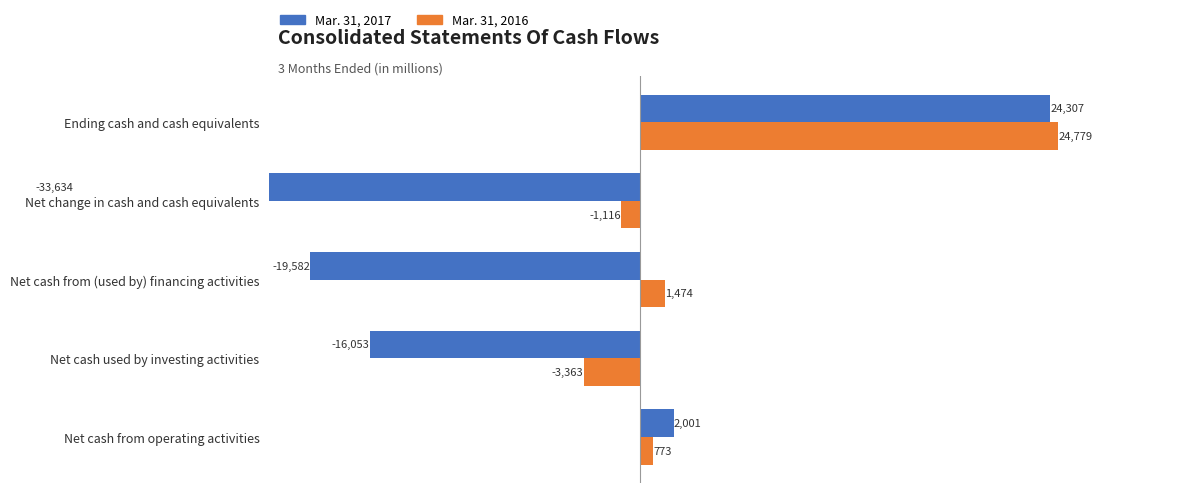

How many bars are there in each group?

2